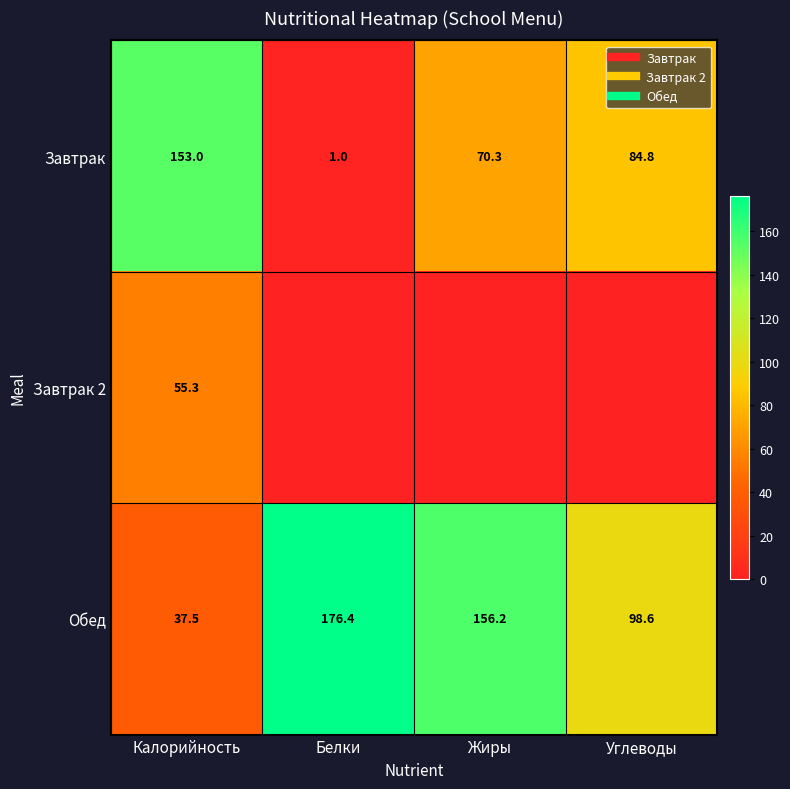

What is the highest value of the Завтрак 2 series?

55.3